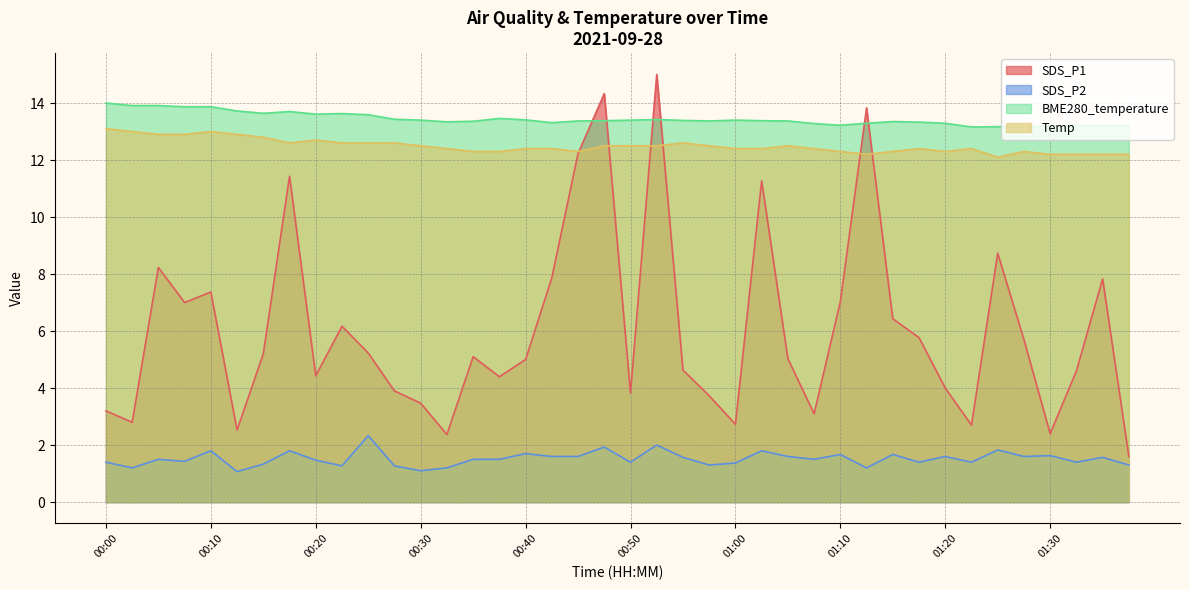

How many distinct data groups are displayed?

4